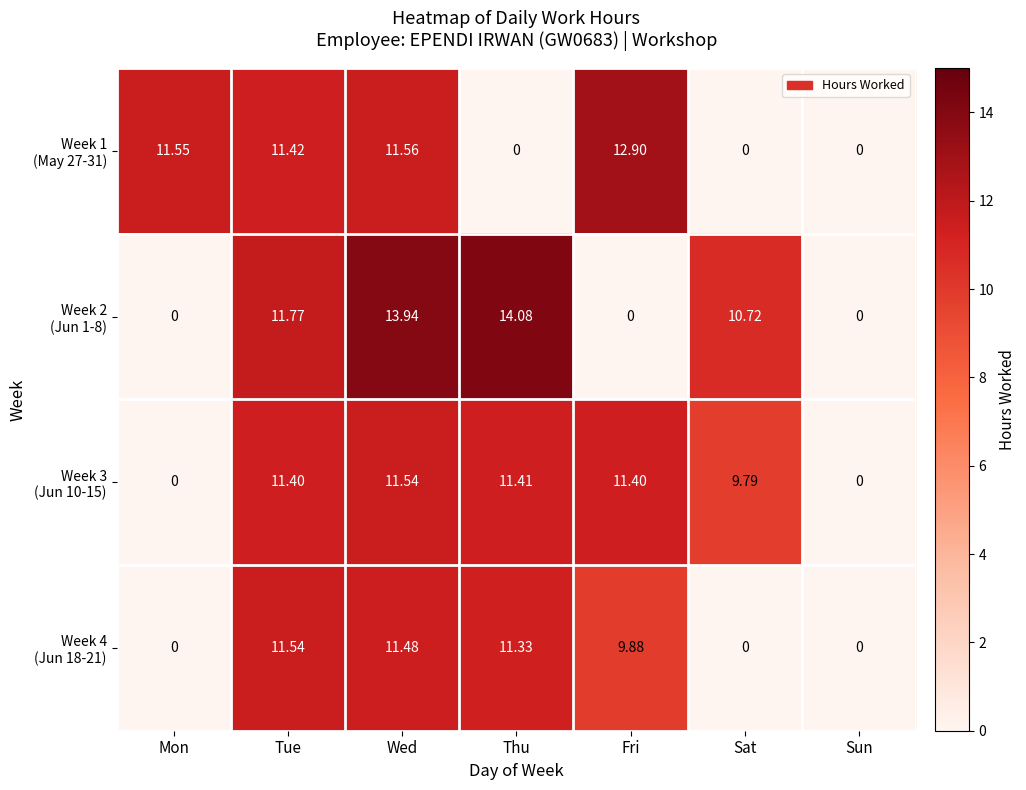

Which category has the highest value across all series?

Thu